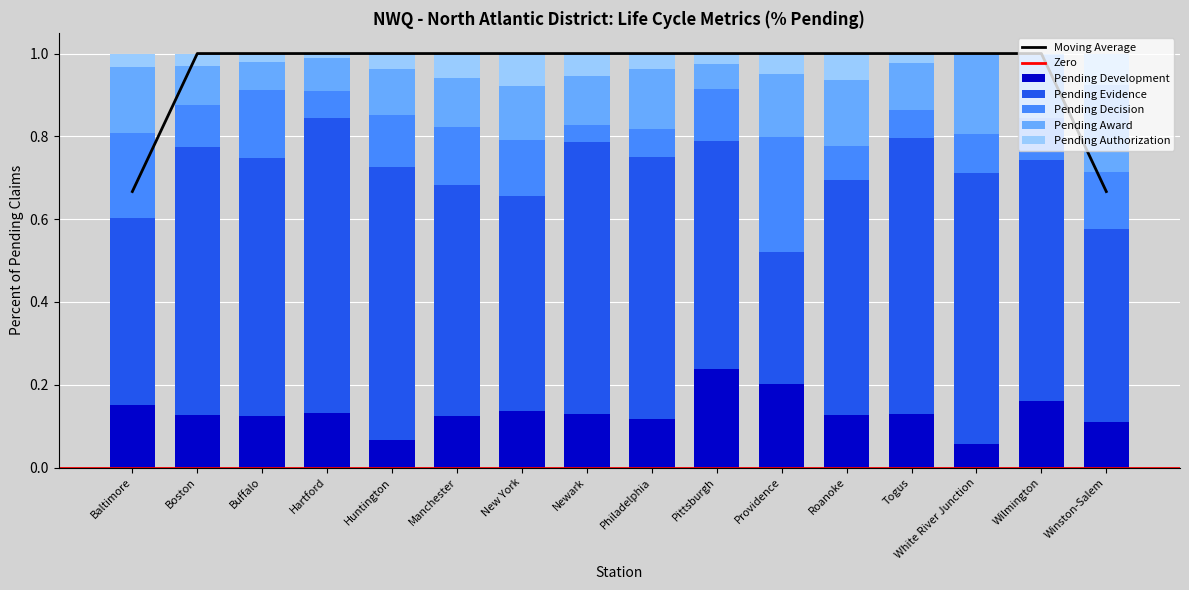

The Pending Development series shows 0.2 at Newark. True or false?

False